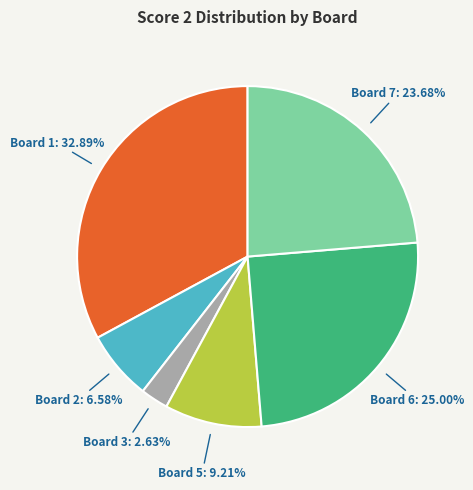

Does any single category account for the majority?

No